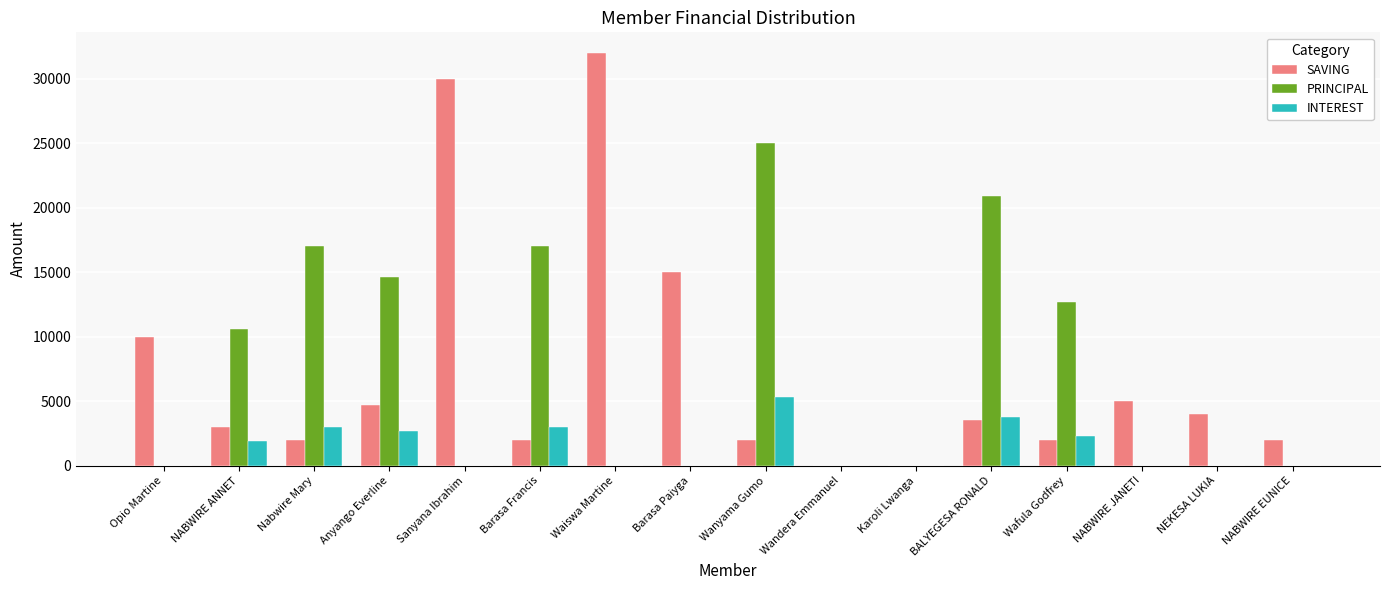

Is it true that INTEREST equals 2700 at Anyango Everline?

True